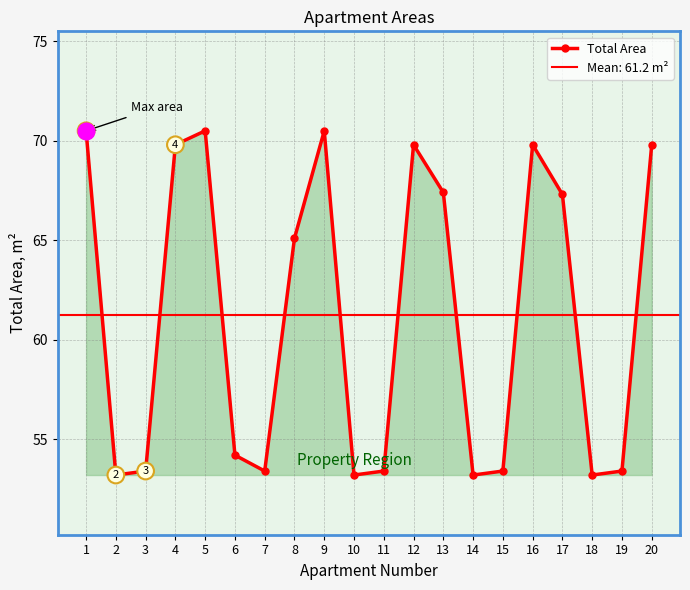

Does the chart have visible grid lines?

Yes